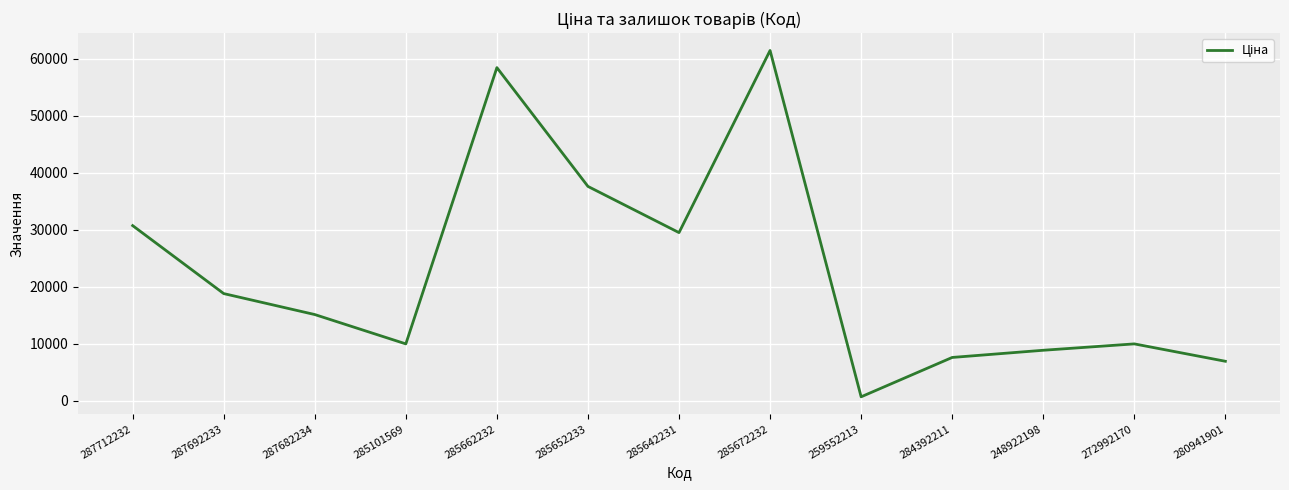

Does the chart have visible grid lines?

Yes